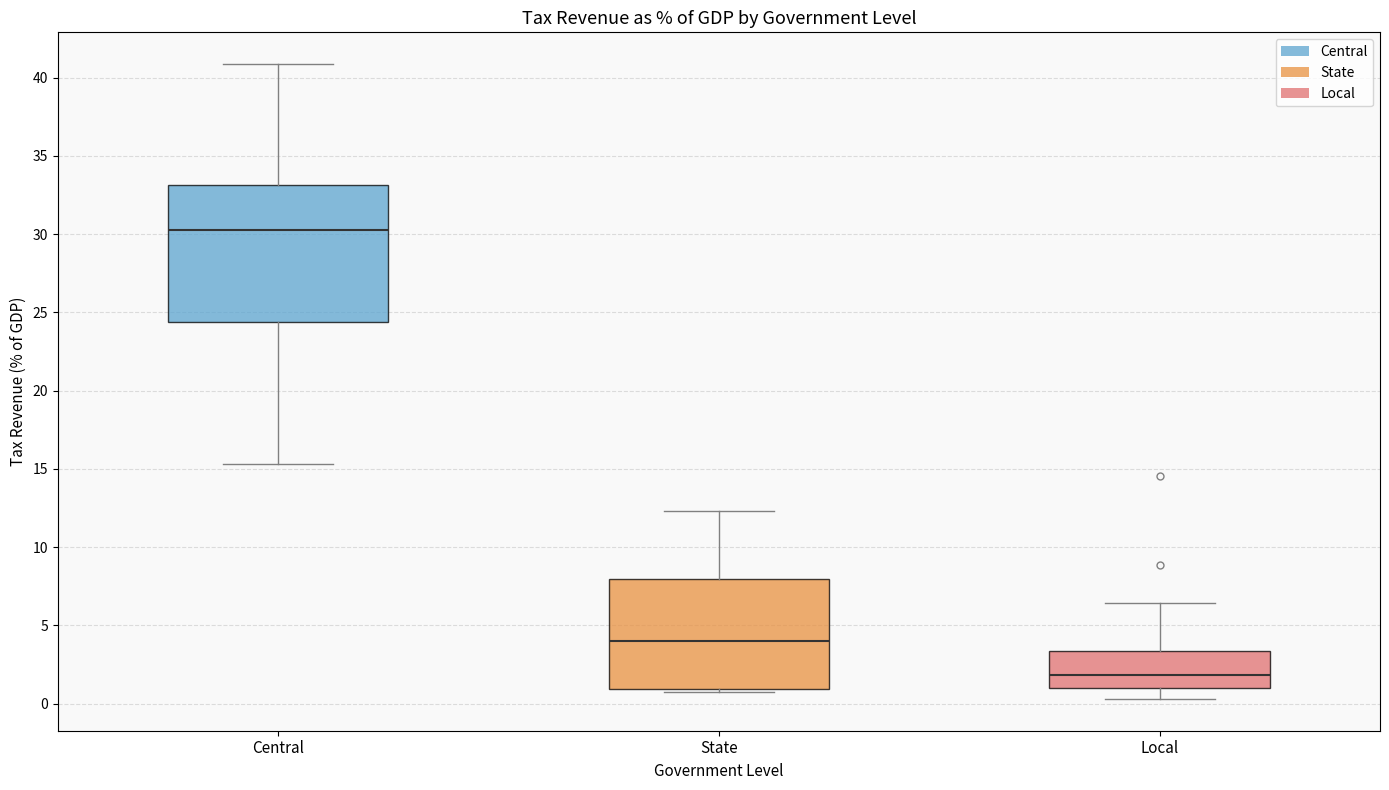

Reading left to right, transcribe this box plot: for each box, give where its median line is, the range the box spans, and where its two whiskers end, as read against the y-axis. The values are not printed on the chart, so give them approximately, as read against the axis.

Central: median 30.5, box 24.5 to 33.0, whiskers 15.5 to 41.0
State: median 4.0, box 1.0 to 8.0, whiskers 0.5 to 12.5
Local: median 2.0, box 1.0 to 3.5, whiskers 0.5 to 6.5